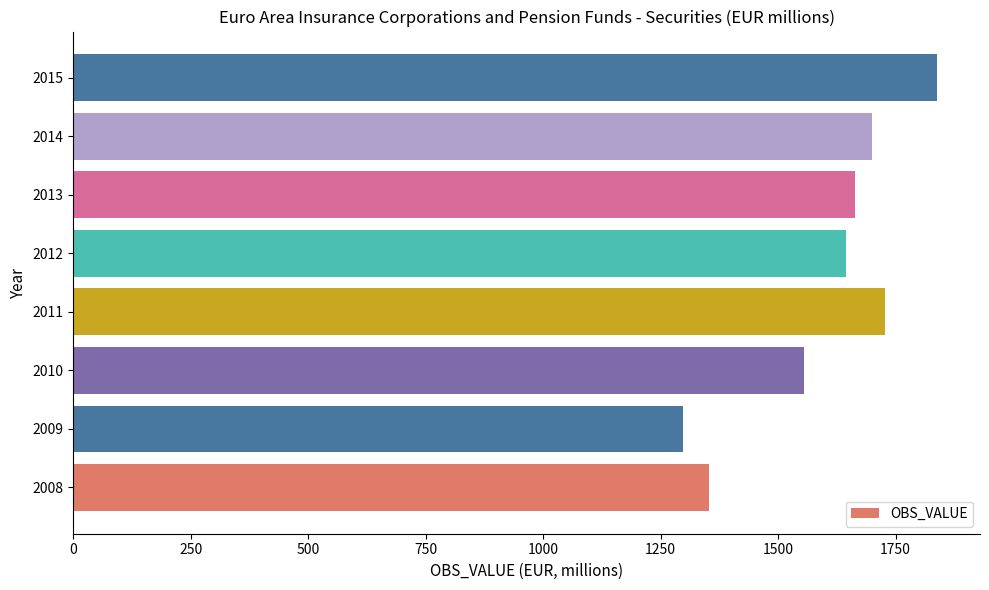

At which label is the value closest to 1567?

2010